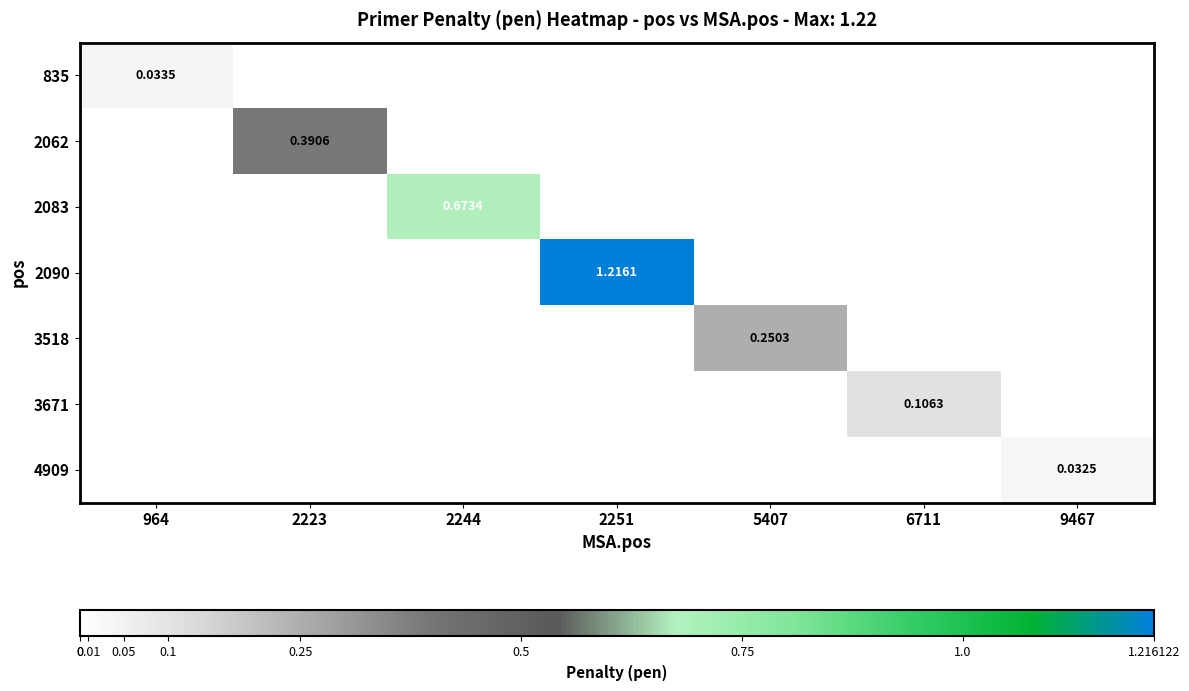

How many distinct data groups are displayed?

7